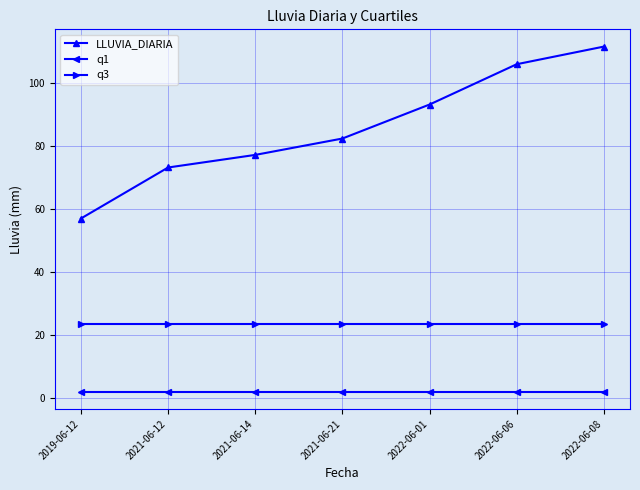

Reading left to right, extract all data points from this chart.

LLUVIA_DIARIA: 57.0	73.2	77.2	82.4	93.2	106.0	111.6
q1: 2.0	2.0	2.0	2.0	2.0	2.0	2.0
q3: 23.6	23.6	23.6	23.6	23.6	23.6	23.6